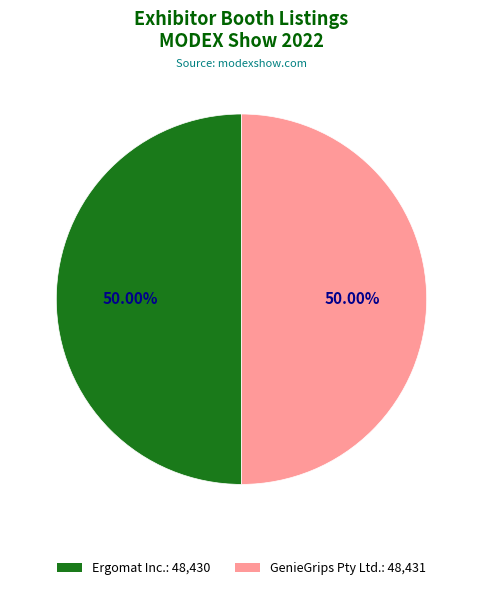

What is the ratio of the value at GenieGrips Pty Ltd. to the value at Ergomat Inc.?

1.0